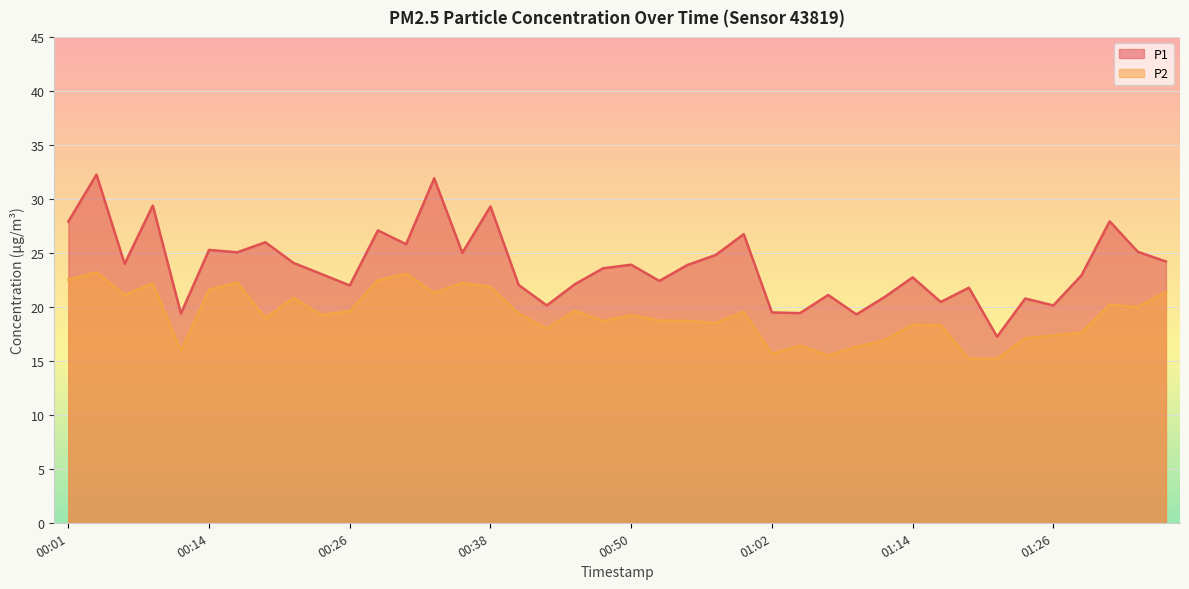

Between 00:35 and 01:09, which series saw the biggest shift?

P2